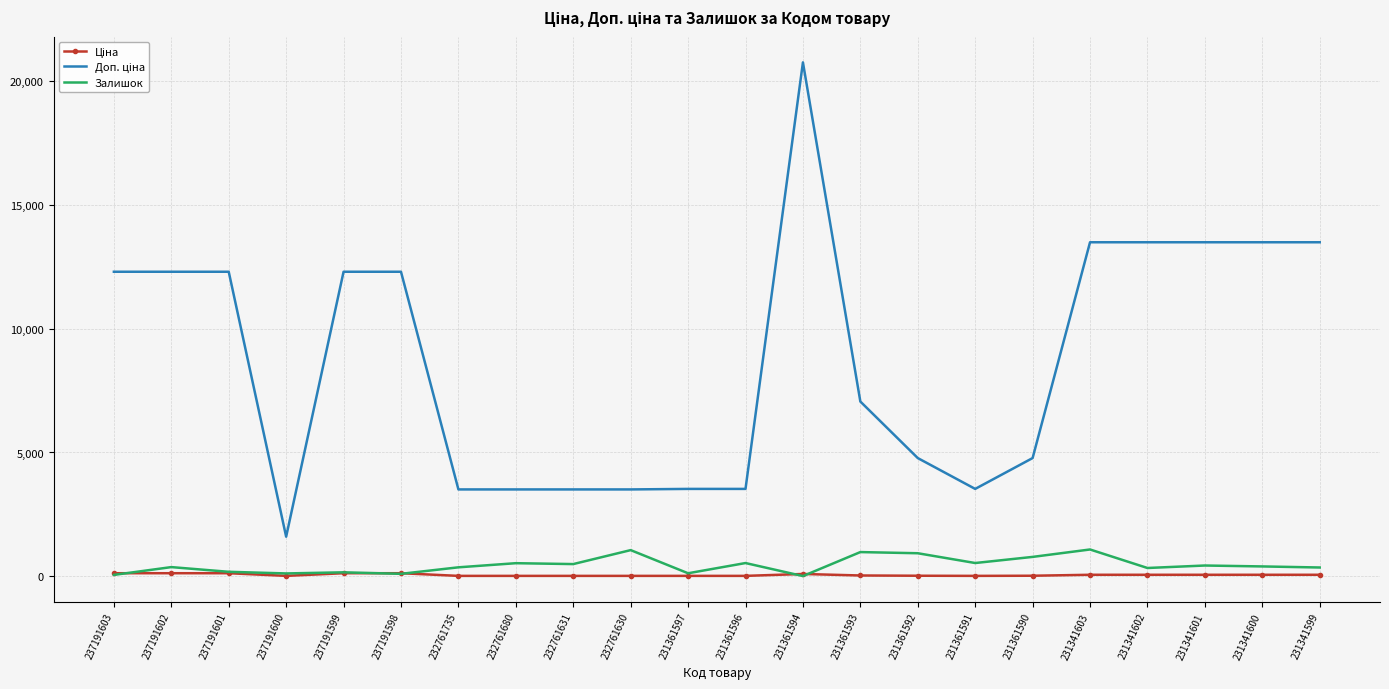

Is it true that Залишок equals 159.0 at 237191599?

True